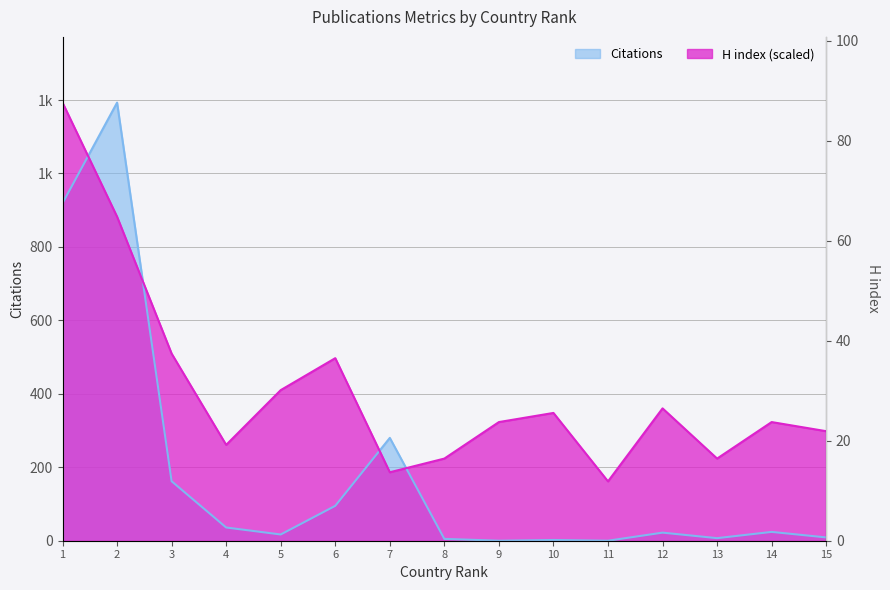

How many lines are shown in the chart?

2